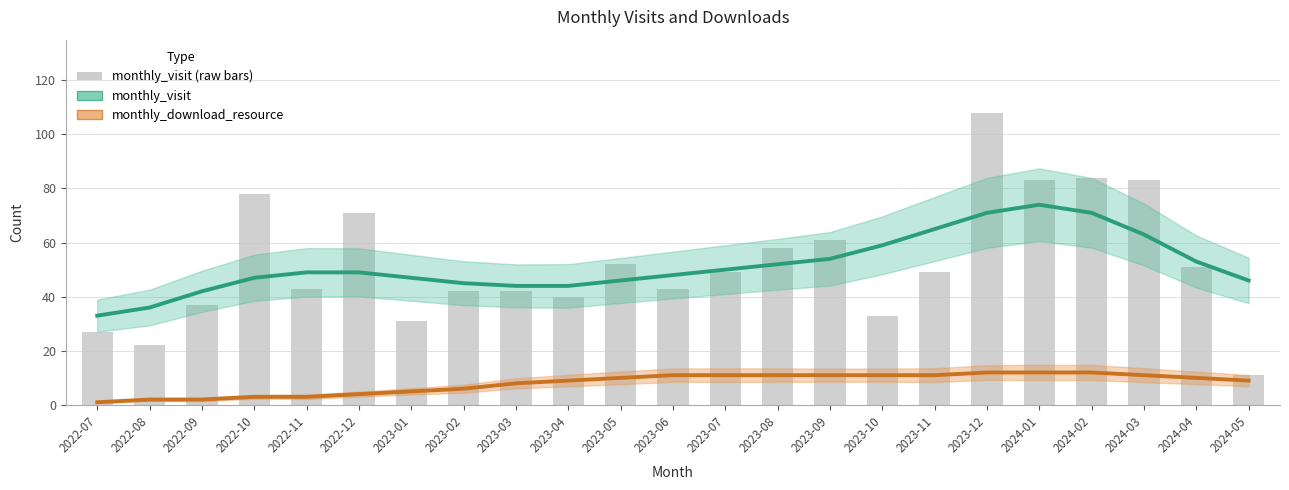

Reading left to right, extract all data points from this chart.

monthly_visit (estimate): 2022-07=33	2022-08=36	2022-09=42	2022-10=47	2022-11=49	2022-12=49	2023-01=47	2023-02=45	2023-03=44	2023-04=44	2023-05=46	2023-06=48	2023-07=50	2023-08=52	2023-09=54	2023-10=59	2023-11=65	2023-12=71	2024-01=74	2024-02=71	2024-03=63	2024-04=53	2024-05=46
monthly_download_resource (estimate): 2022-07=1	2022-08=2	2022-09=2	2022-10=3	2022-11=3	2022-12=4	2023-01=5	2023-02=6	2023-03=8	2023-04=9	2023-05=10	2023-06=11	2023-07=11	2023-08=11	2023-09=11	2023-10=11	2023-11=11	2023-12=12	2024-01=12	2024-02=12	2024-03=11	2024-04=10	2024-05=9
monthly_visit (bars): 2022-07=27	2022-08=22	2022-09=37	2022-10=78	2022-11=43	2022-12=71	2023-01=31	2023-02=42	2023-03=42	2023-04=40	2023-05=52	2023-06=43	2023-07=49	2023-08=58	2023-09=61	2023-10=33	2023-11=49	2023-12=108	2024-01=83	2024-02=84	2024-03=83	2024-04=51	2024-05=11